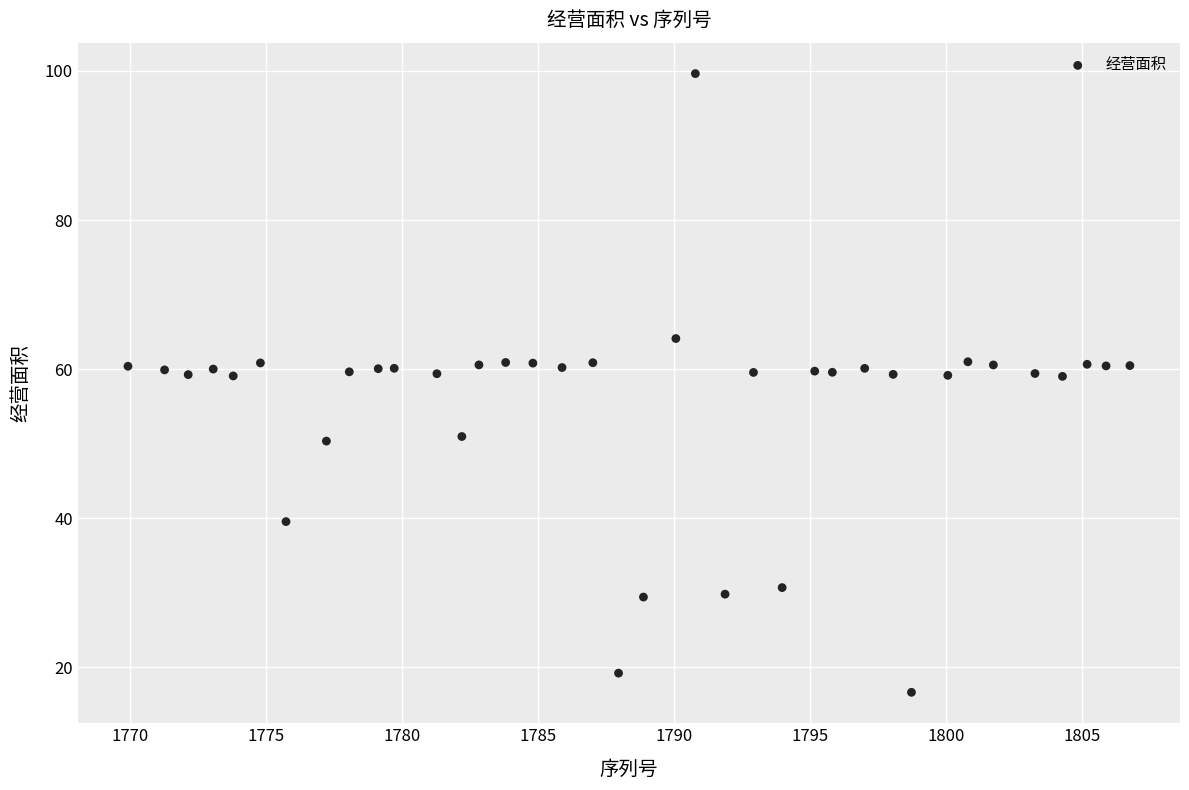

What is the range of X values (max minus min)?

36.8